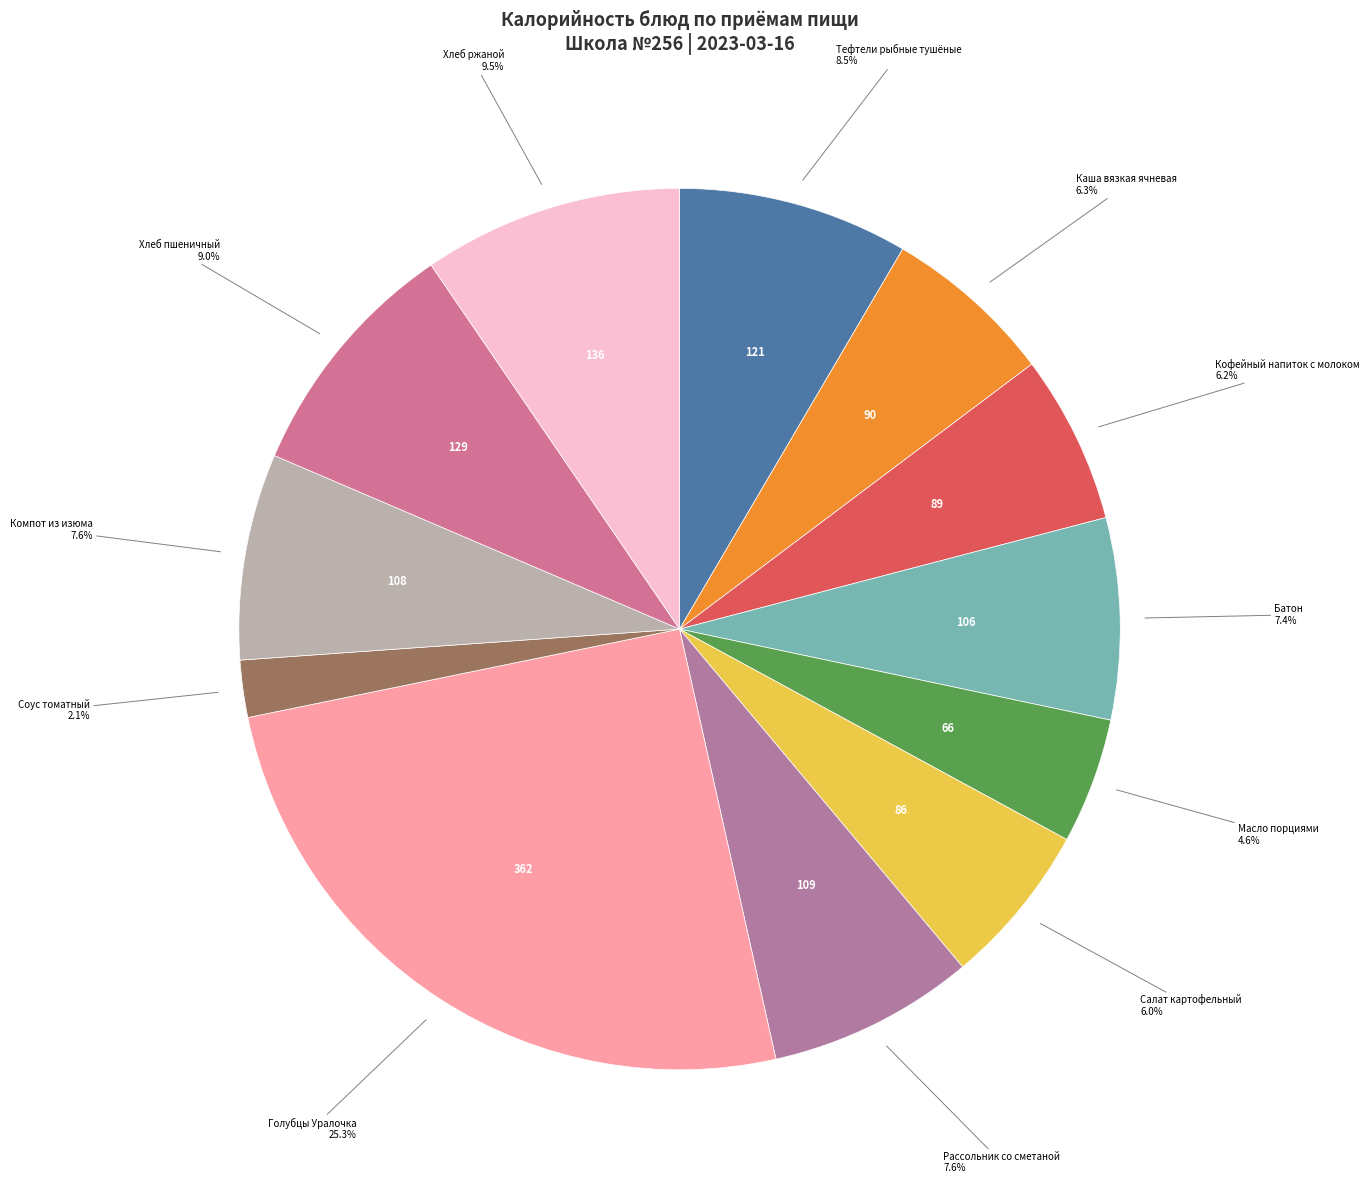

To the nearest percent, what percentage of the pie is Голубцы Уралочка?

25%